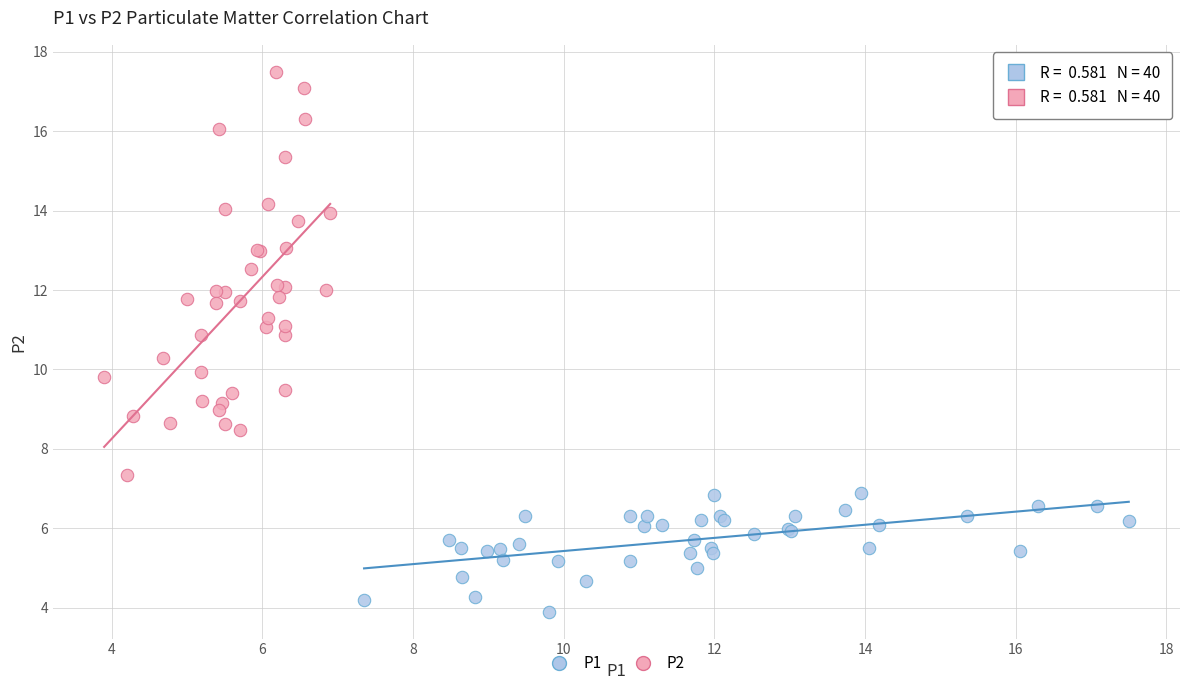

What are all the series names shown in the legend?

P1, P2